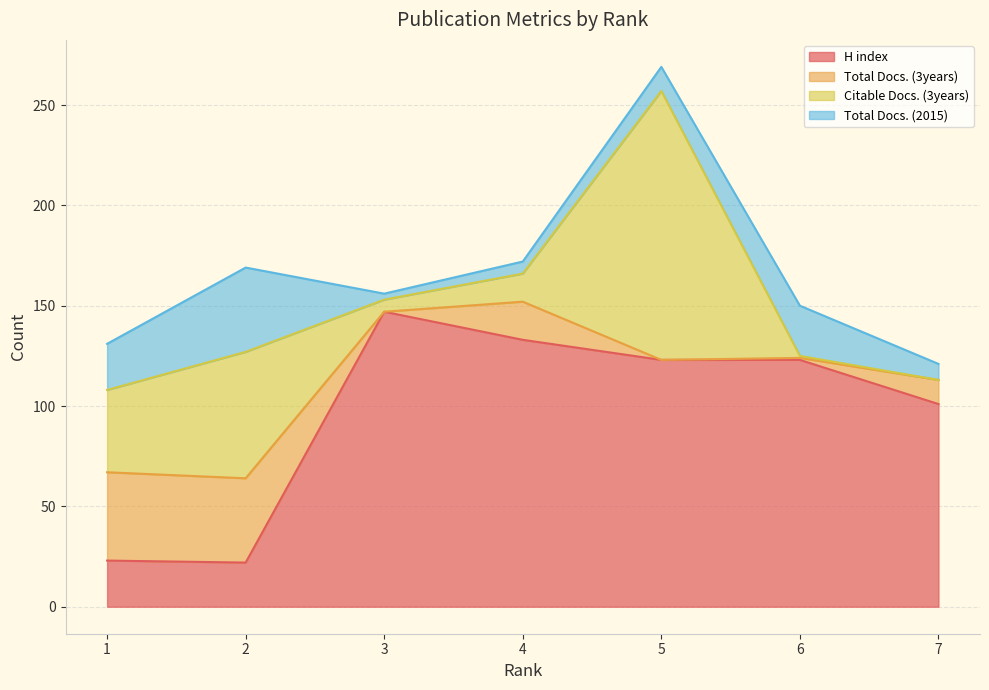

The Total Docs. (3years) series shows 1 at 6. True or false?

False